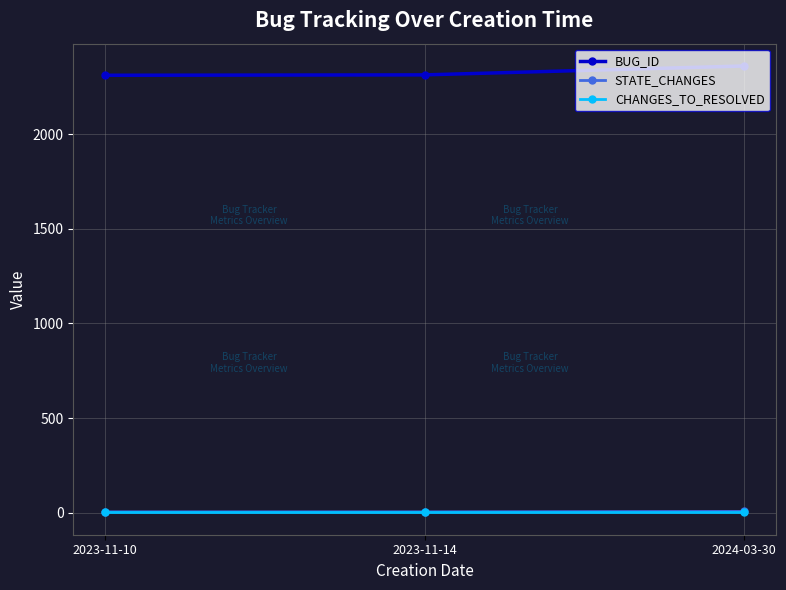

Where is BUG_ID nearest to the value 2336?

2023-11-14